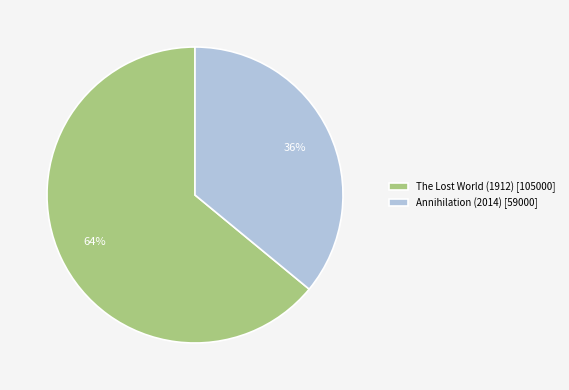

Which category has the smallest portion of the pie?

Annihilation (2014)